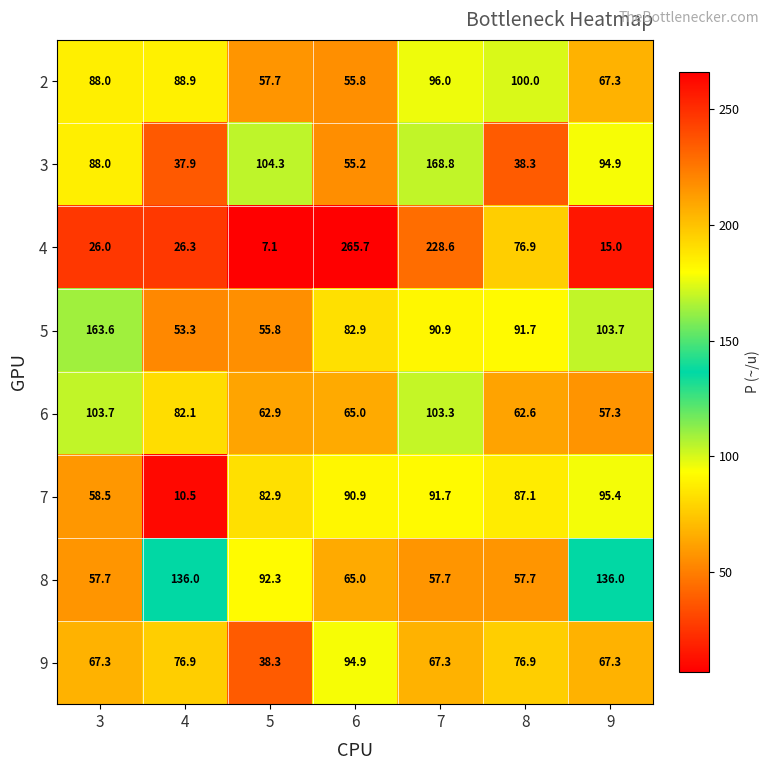

What is the smallest value displayed?

7.1